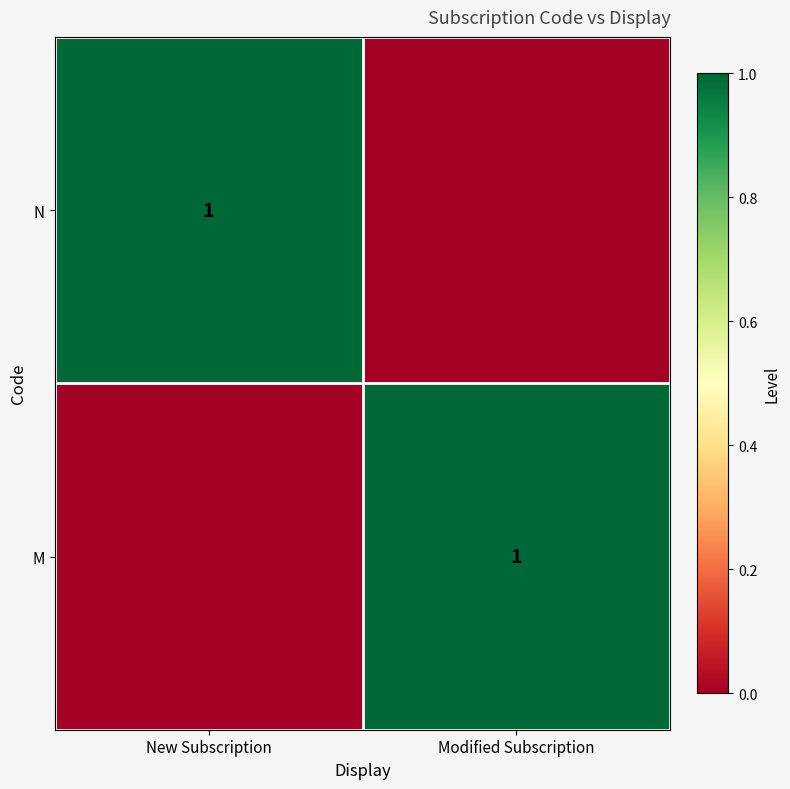

Is it true that M equals 0 at Modified Subscription?

False